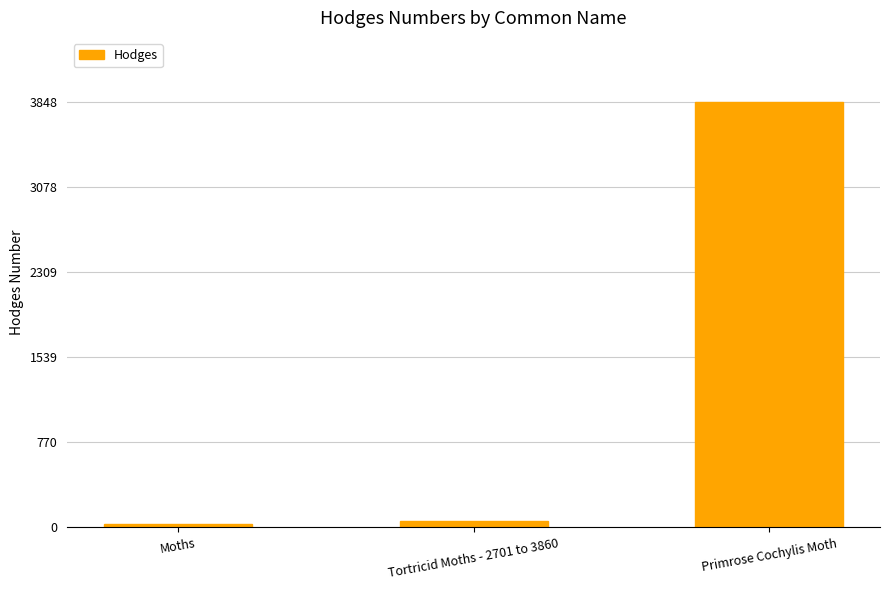

Between Primrose Cochylis Moth and Tortricid Moths - 2701 to 3860, which is larger?

Primrose Cochylis Moth